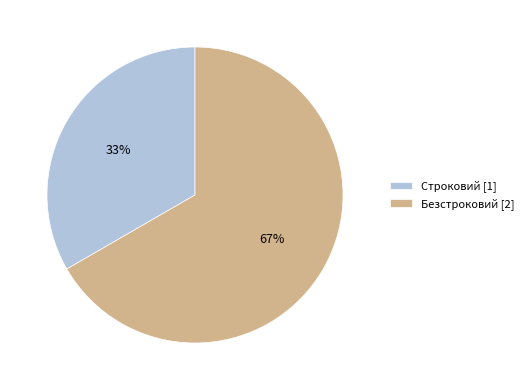

What is the majority slice?

Безстроковий